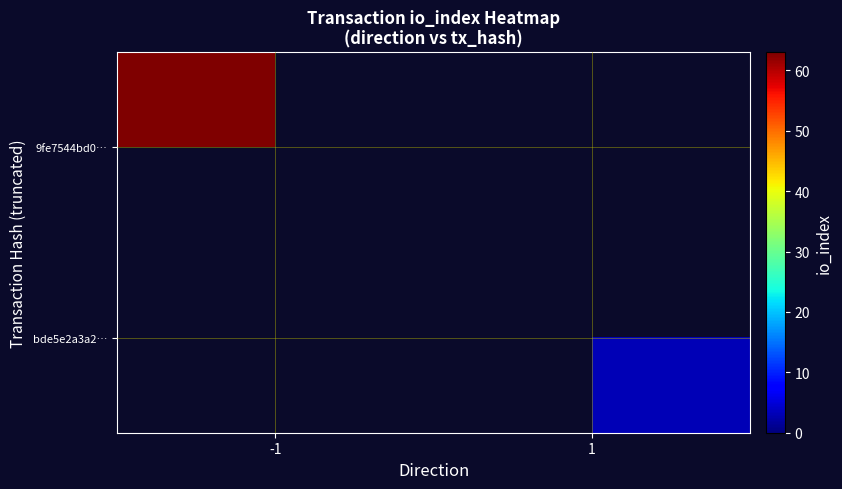

Is it true that bde5e2a3a2… equals 1.4 at 1?

False